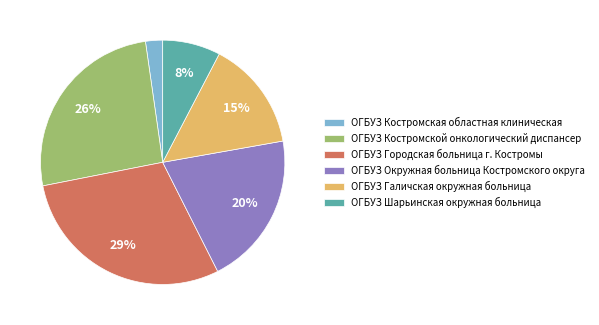

How many segments does this pie chart have?

6